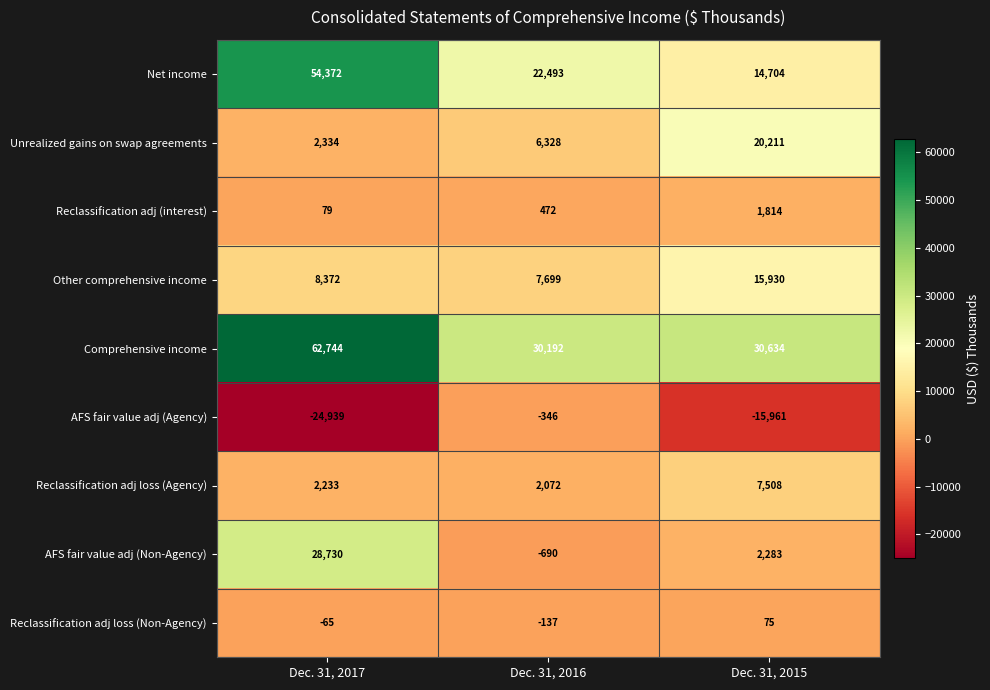

What is the smallest value displayed?

-24939